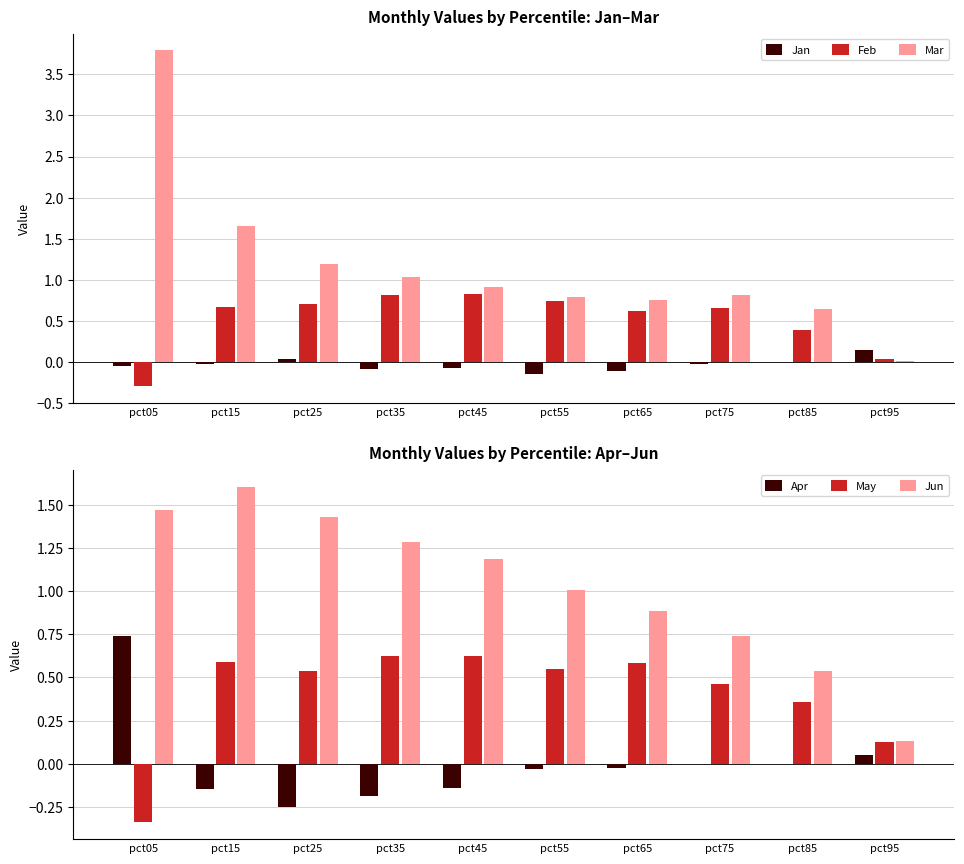

Rank the series by their maximum value, from highest to lowest.

Mar, Jun, Feb, Apr, May, Jan